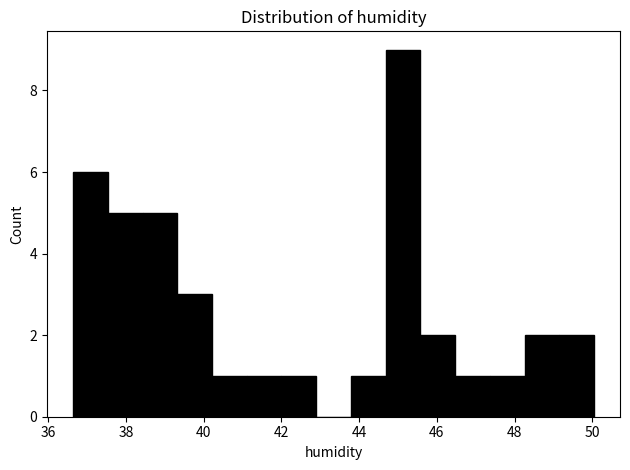

How tall is the bar that spans 46.4 to 47.4 on the x-axis? Neither the bar edges nor the heights are printed on the chart, so give them approximately, as read against the axes.

1